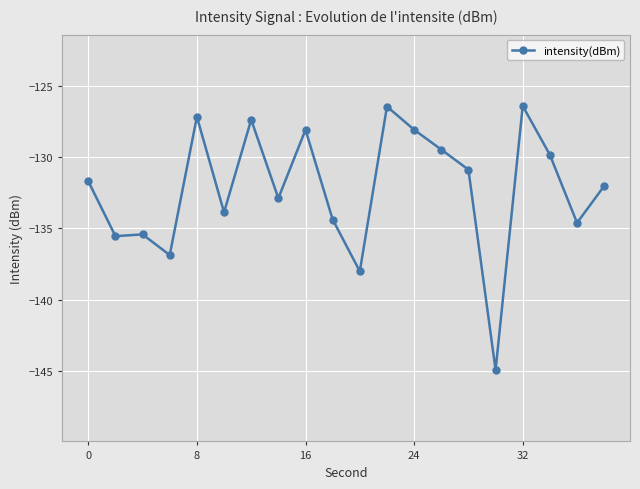

True or false: the data has more than 2 interior local peaks.

True